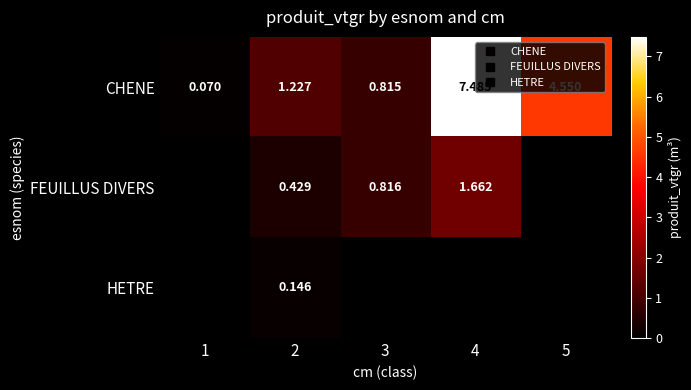

What is the sum of all CHENE values?

14.1